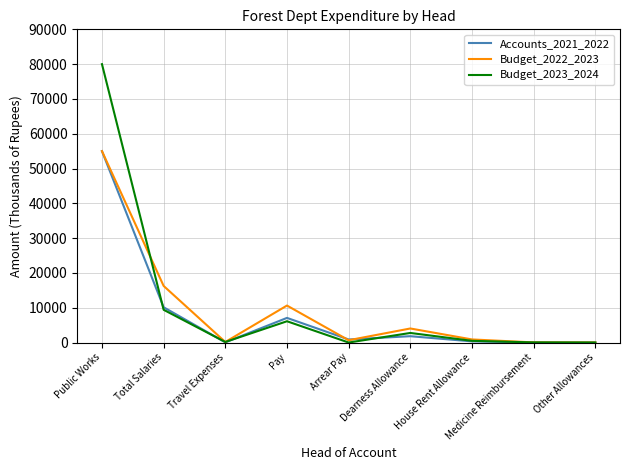

Is the value of Budget_2022_2023 at Total Salaries greater than the value of Budget_2023_2024 at Other Allowances?

Yes